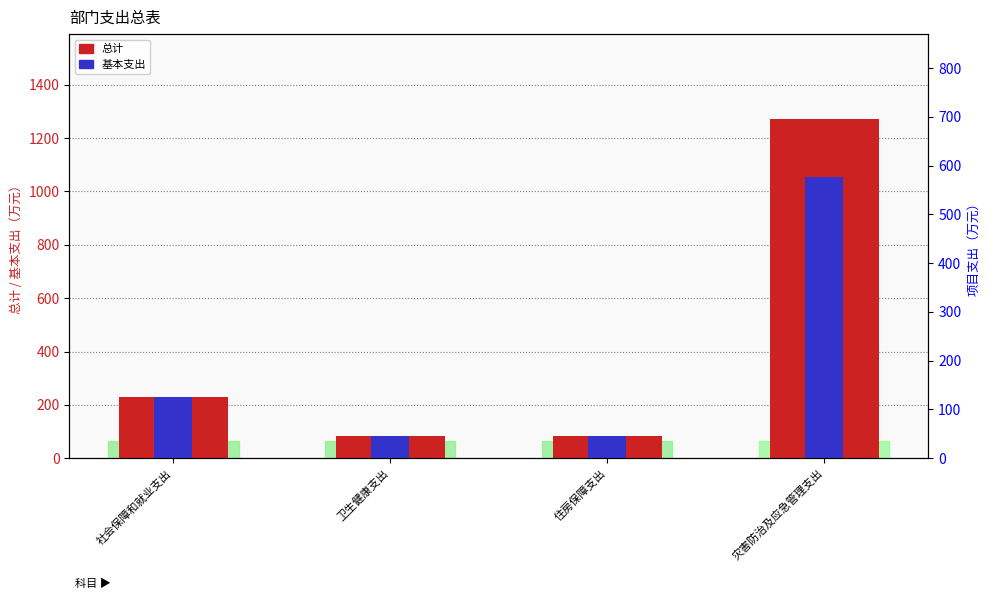

Rank the series at 卫生健康支出 from lowest to highest value.

总计, 基本支出